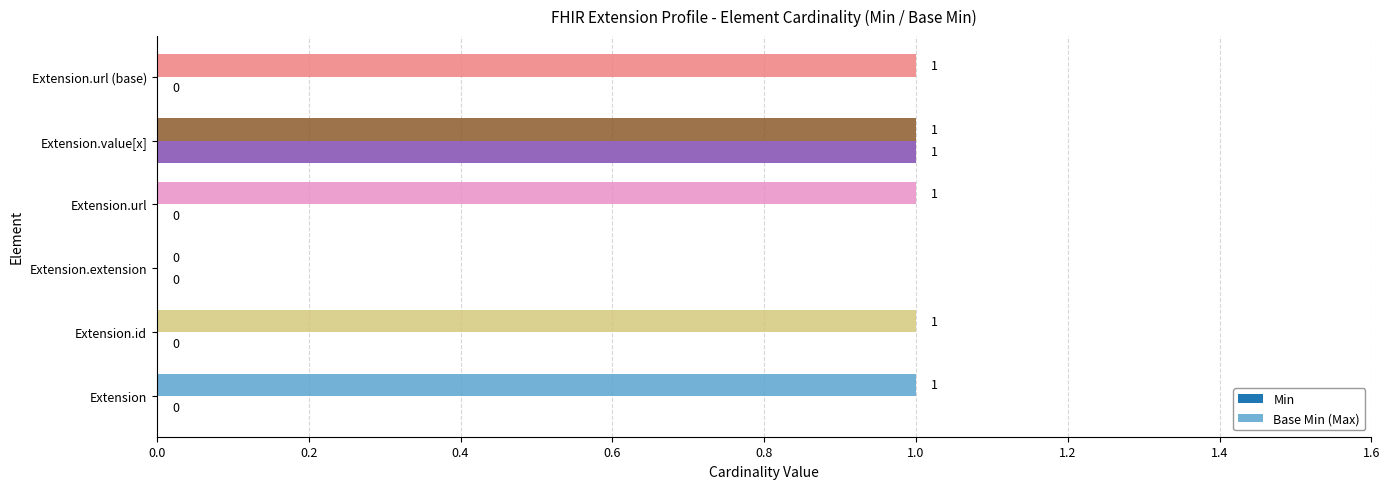

How many Min values are between 0 and 1?

6